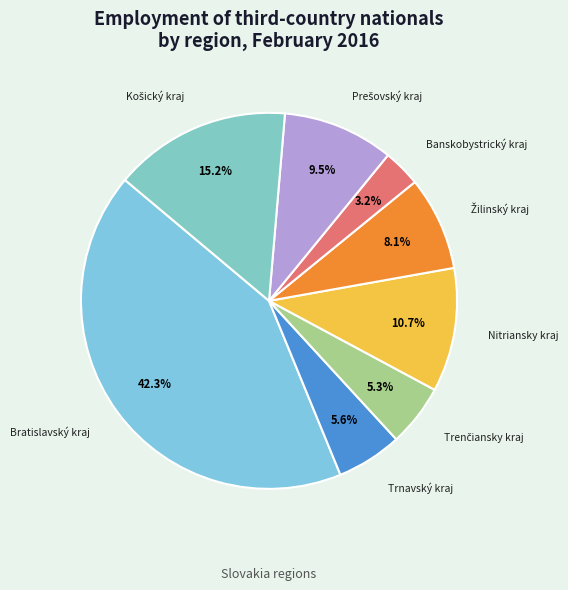

What percentage is the Bratislavský kraj slice, to the nearest percent?

42%